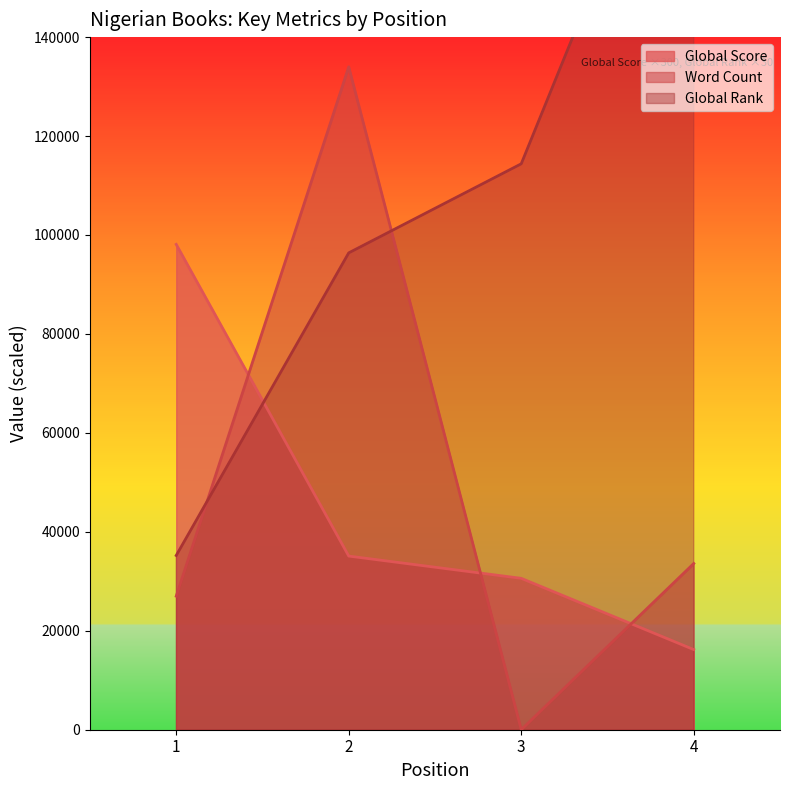

Read the Global Rank value at 3, to the nearest 50.

114400